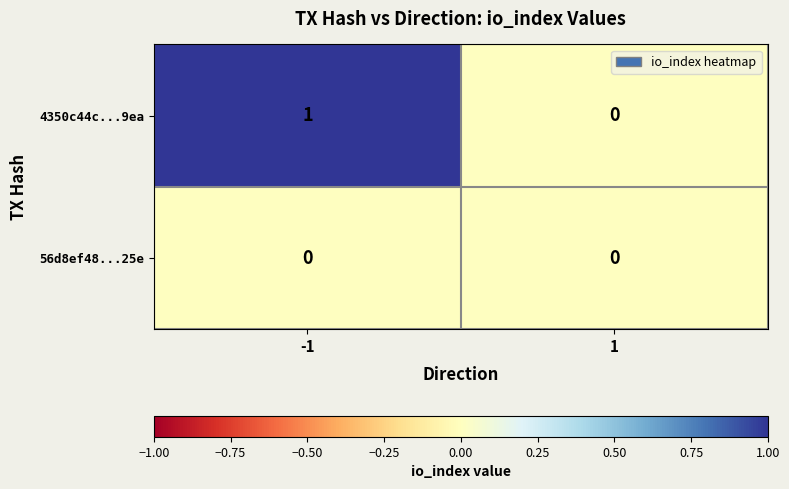

Reading left to right, what are all the values shown in this chart?

4350c44c...9ea: -1=1	1=0
56d8ef48...25e: -1=0	1=0